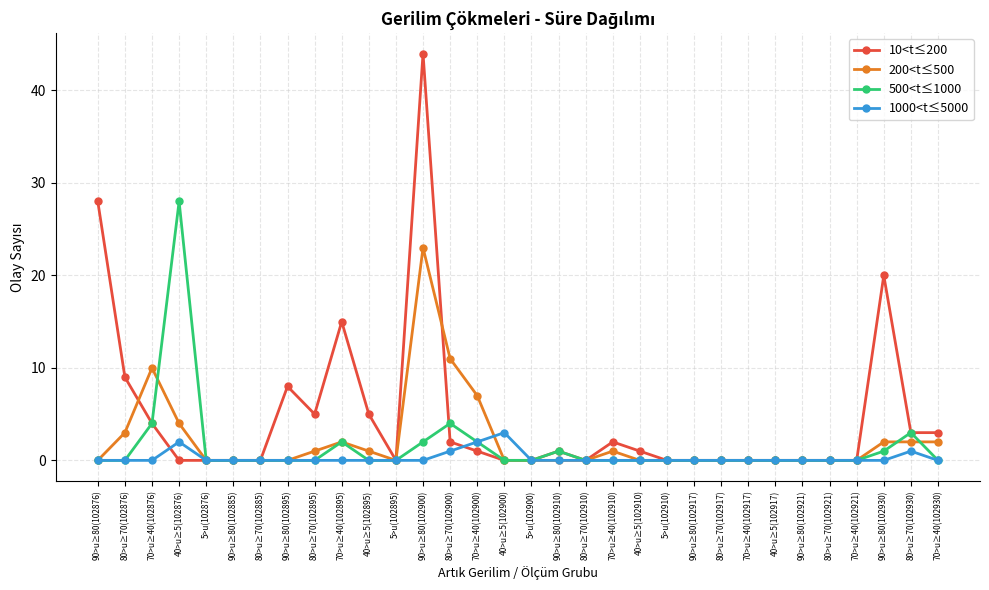

Which label corresponds to the largest value in the chart?

90>u≥80(102900)